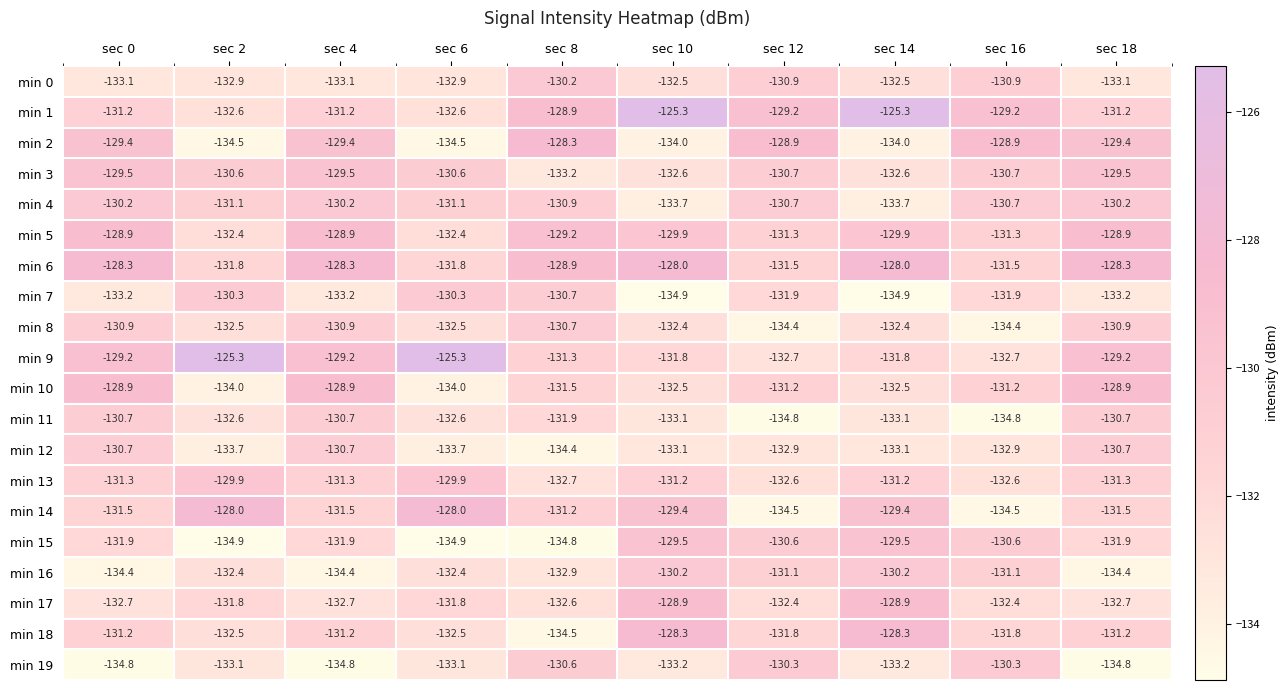

Count the number of data series in this chart.

20